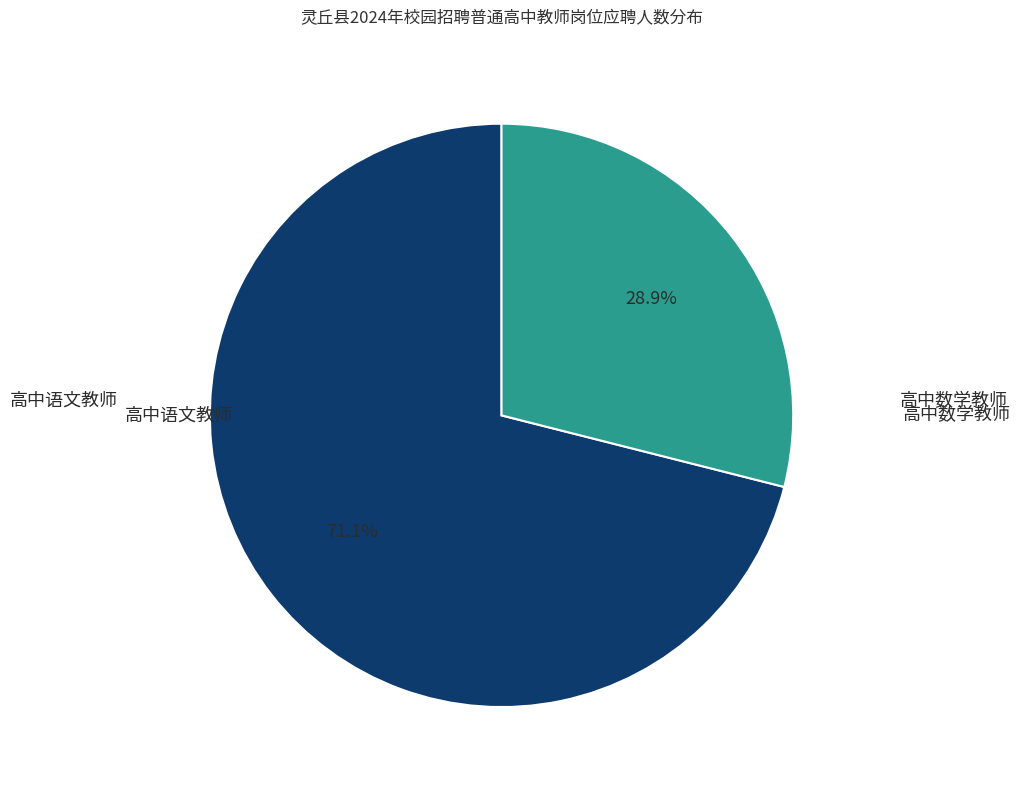

True or false: 高中语文教师 accounts for 71% of the total.

True